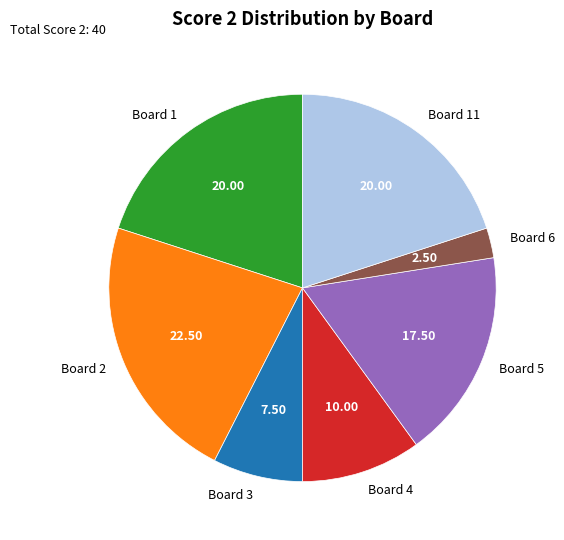

Does Board 11 represent more than half of the total?

No